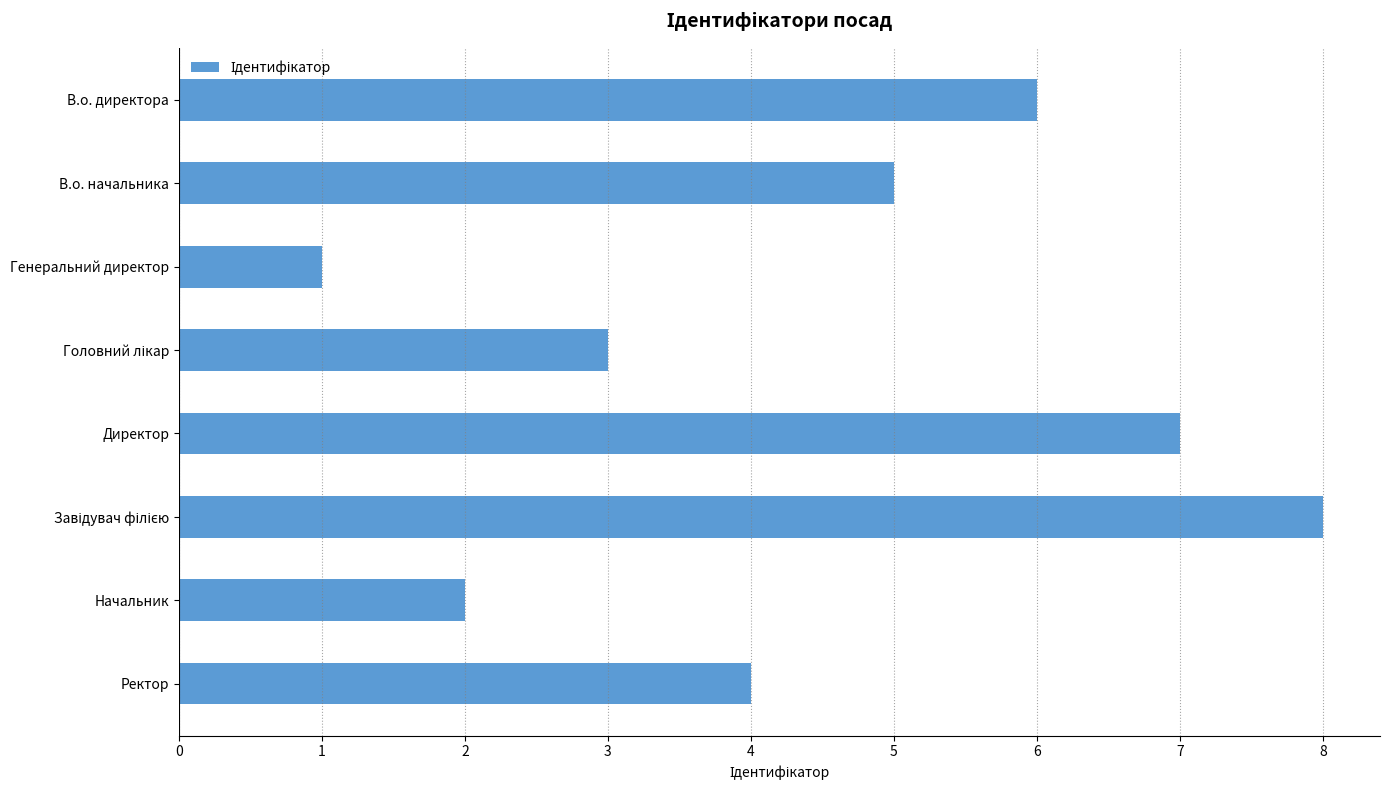

Reading top to bottom, extract all data points from this chart.

6	5	1	3	7	8	2	4